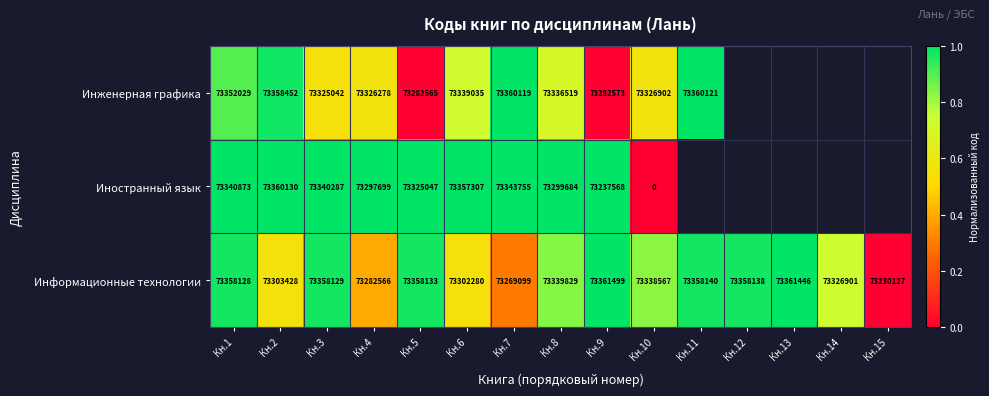

What is the difference between the highest and lowest values at Кн.3?

33087.0